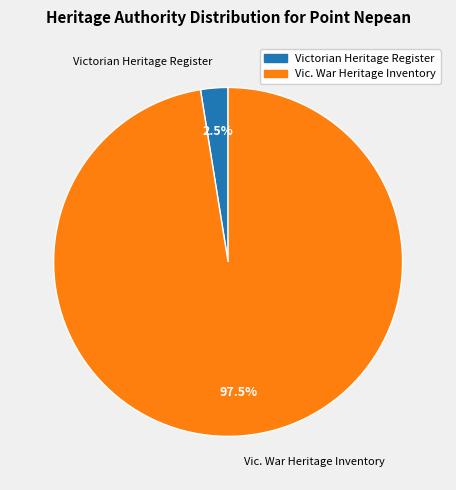

Is there any slice that represents more than half of the pie?

Yes